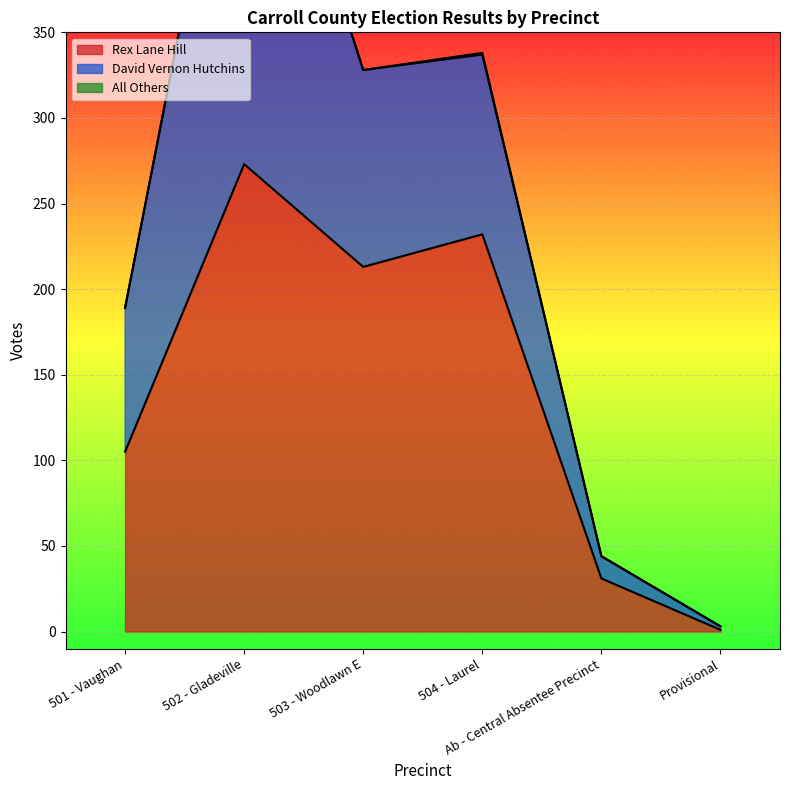

How many data points does each series have?

6